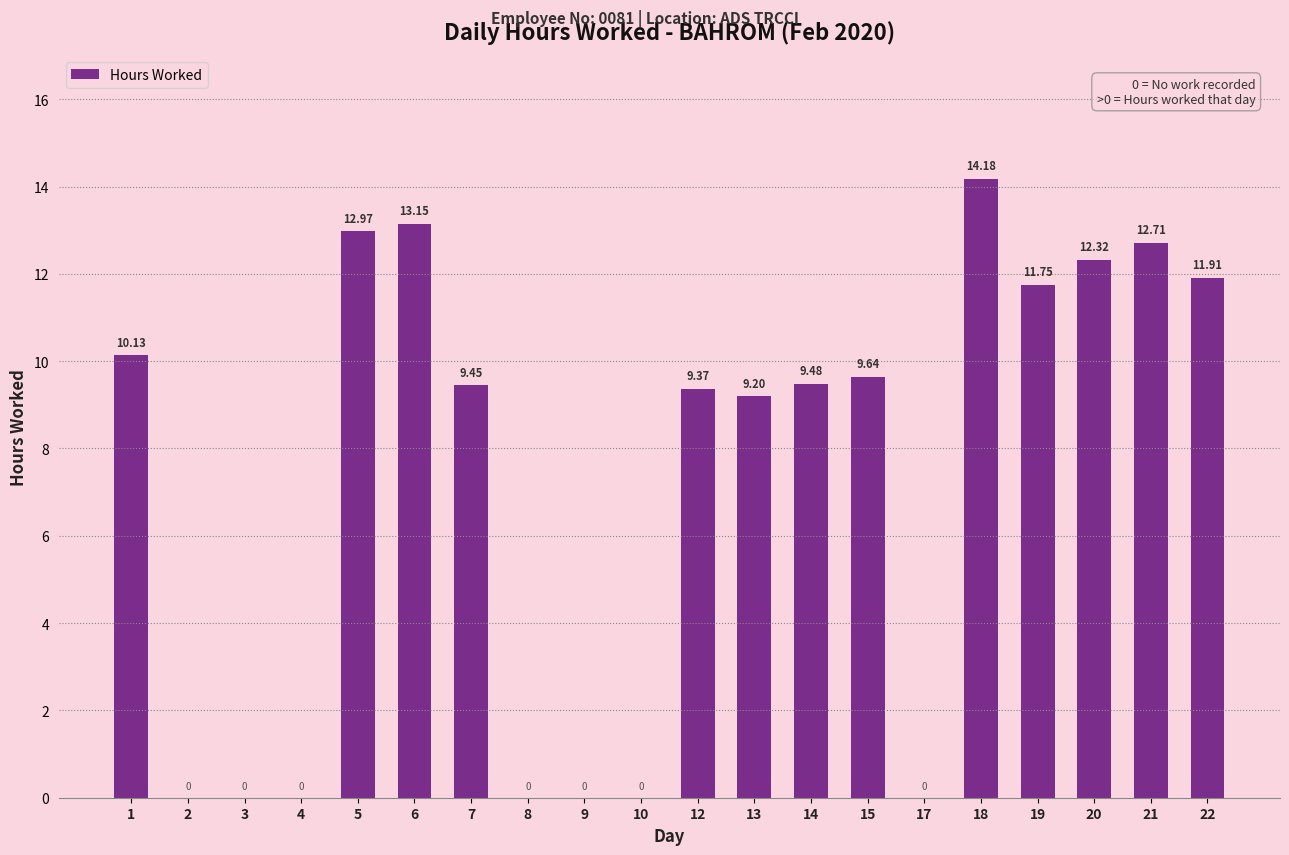

Approximately how many times larger is the value at 1 compared to 22?

0.9